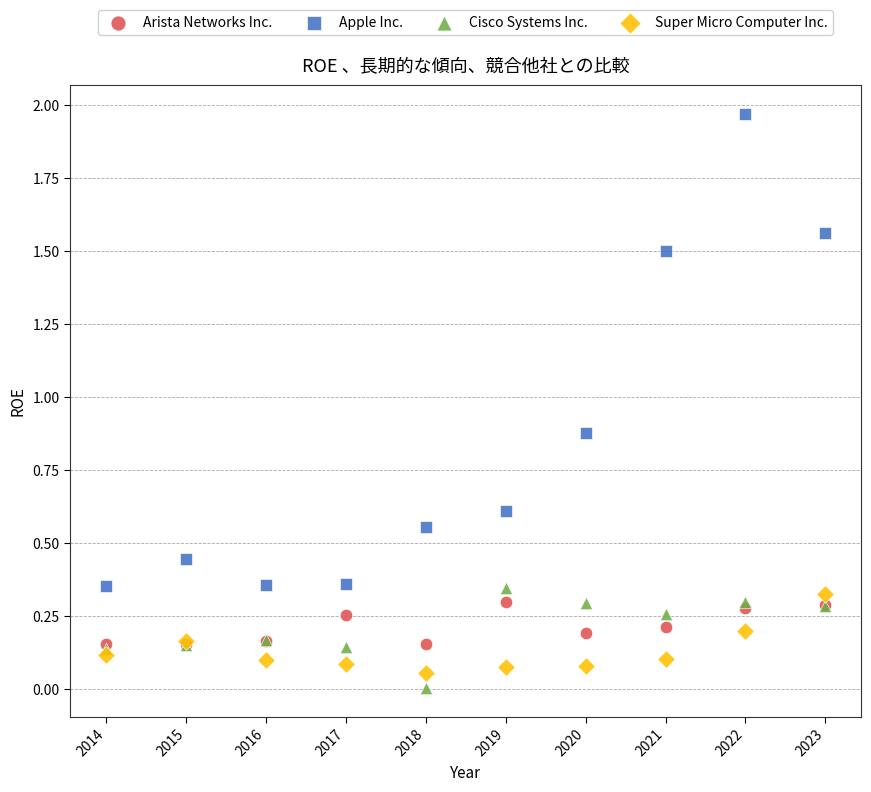

In the Apple Inc. series, what Y value is closest to 1?

0.9